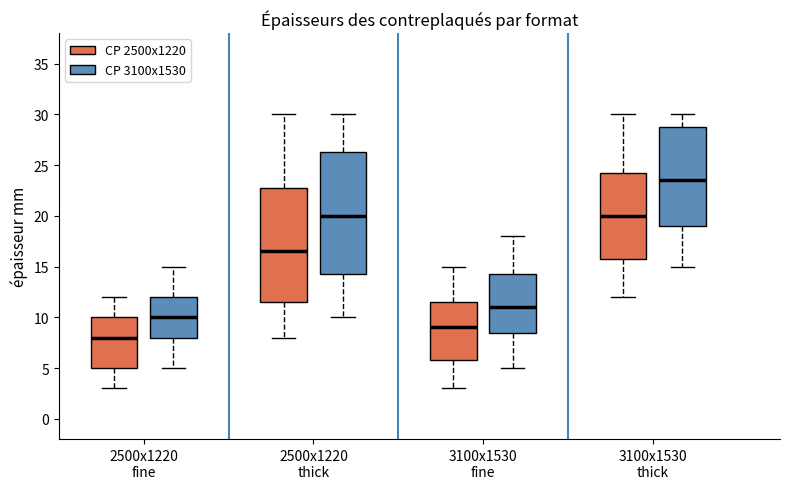

Which box has the highest median line?

3100x1530 thick (CP 3100x1530)